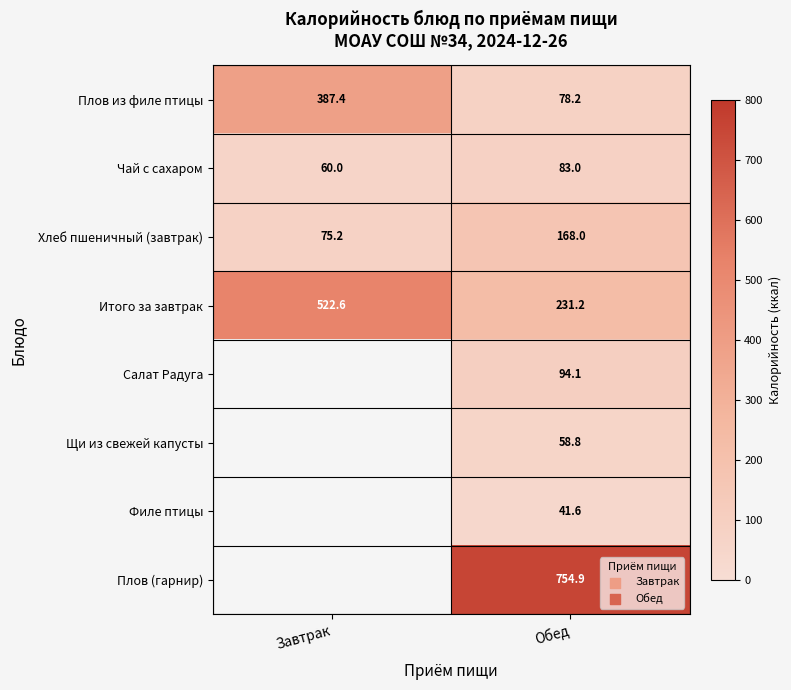

How many values in the Чай с сахаром series are below 83?

1